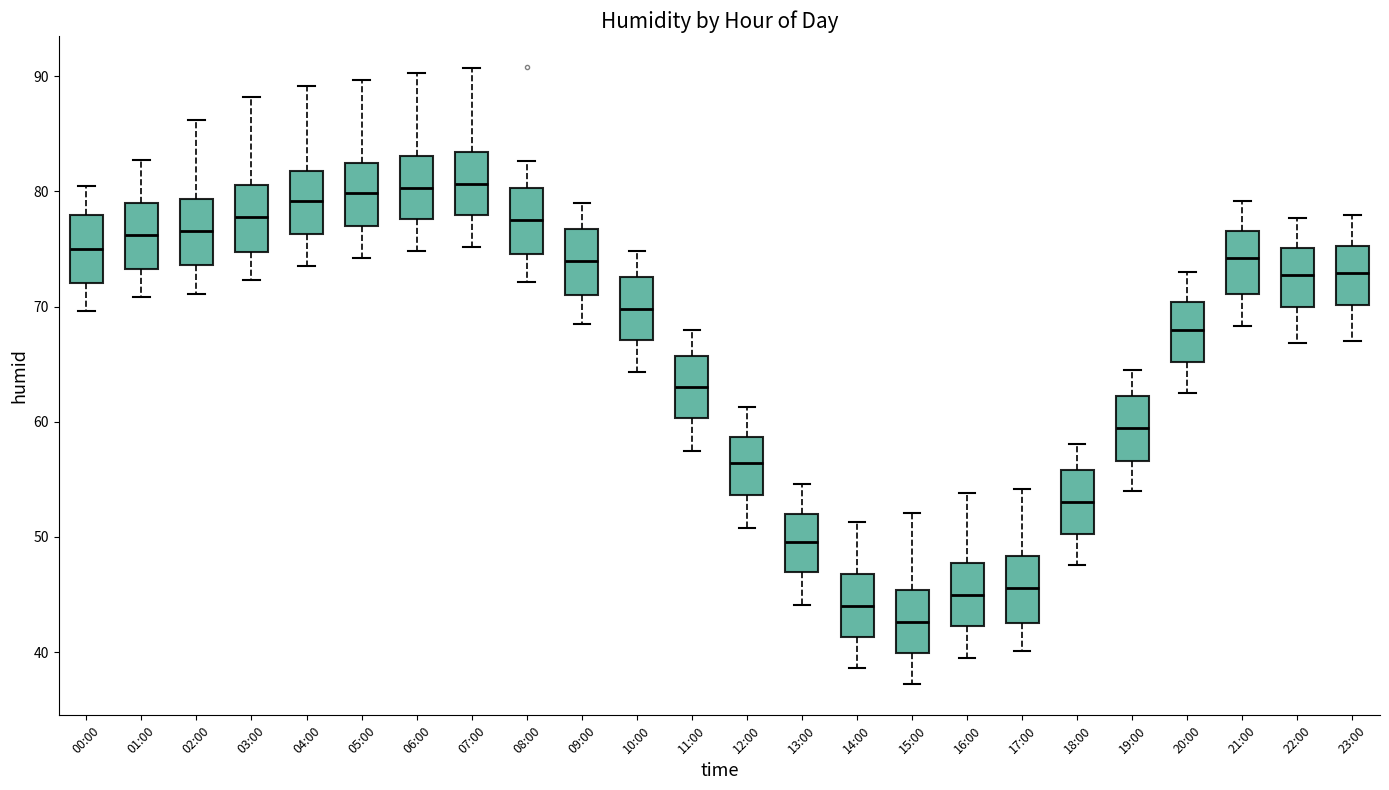

Where is the upper edge of the box for 19:00 on the y-axis? The values are not printed on the chart, so give them approximately, as read against the axis.

62